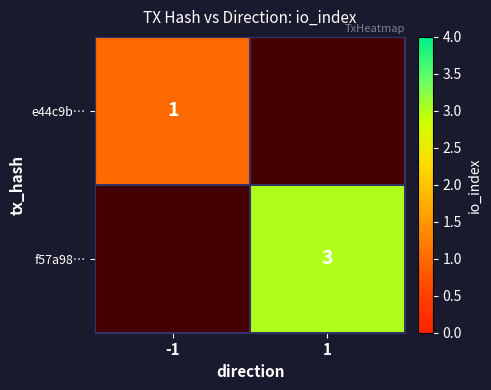

The value of f57a98… at 1 is 4. True or false?

False